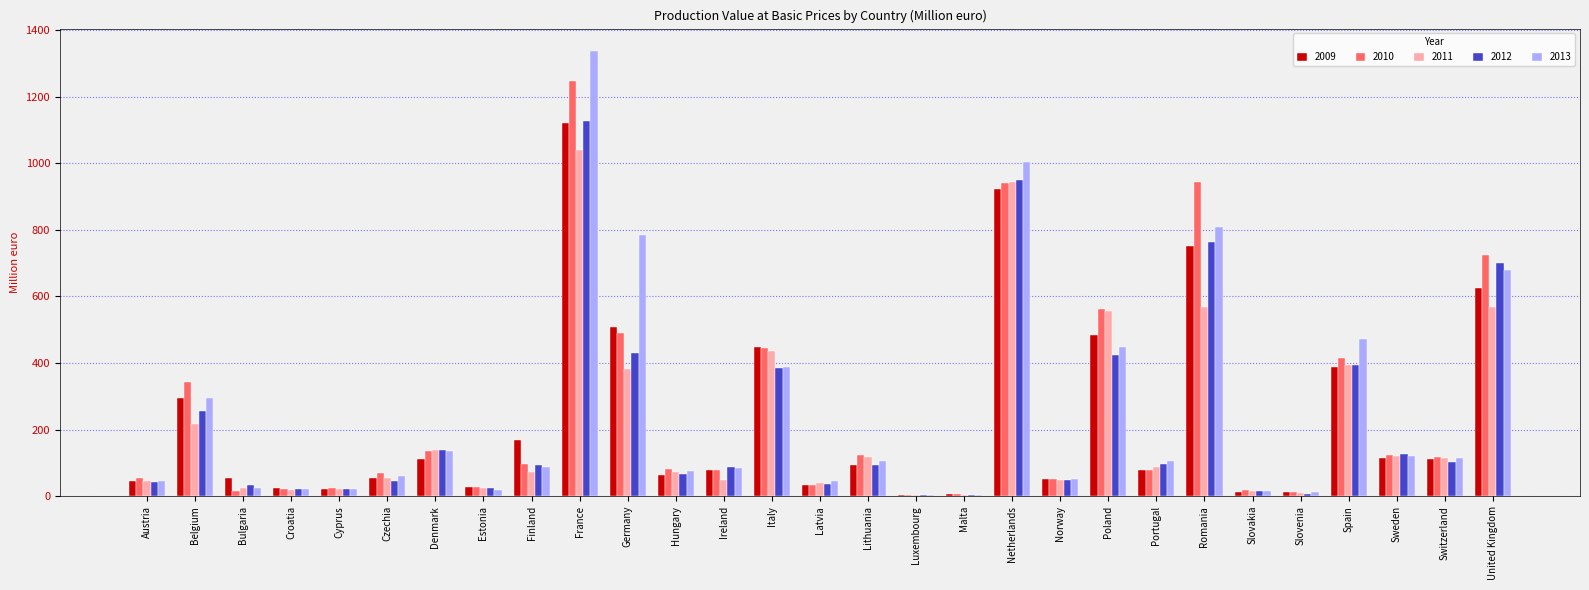

At which label does 2009 reach its peak?

France